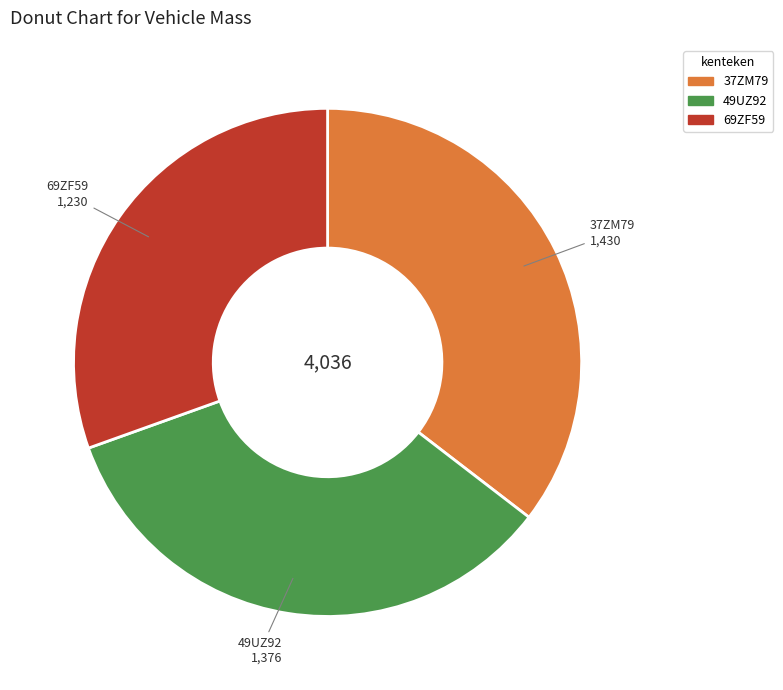

Is there a majority slice in this chart?

No